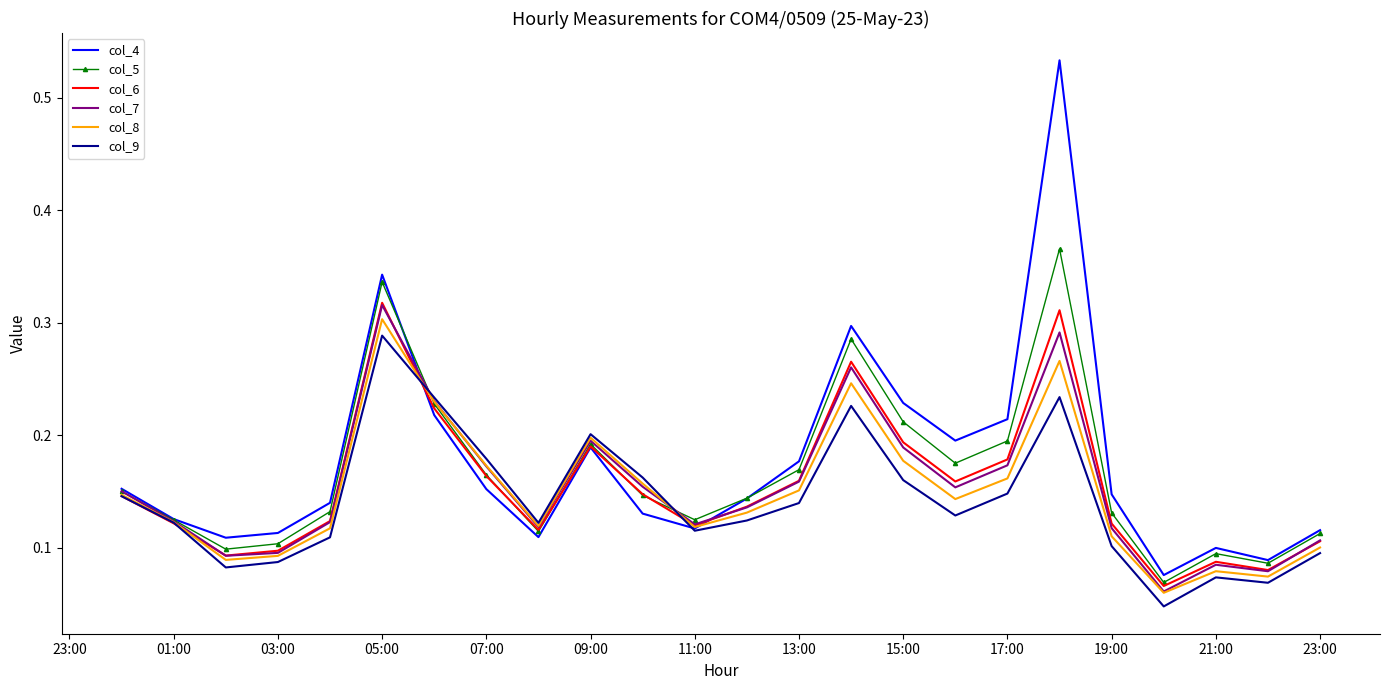

Which series has the widest spread of values?

col_4